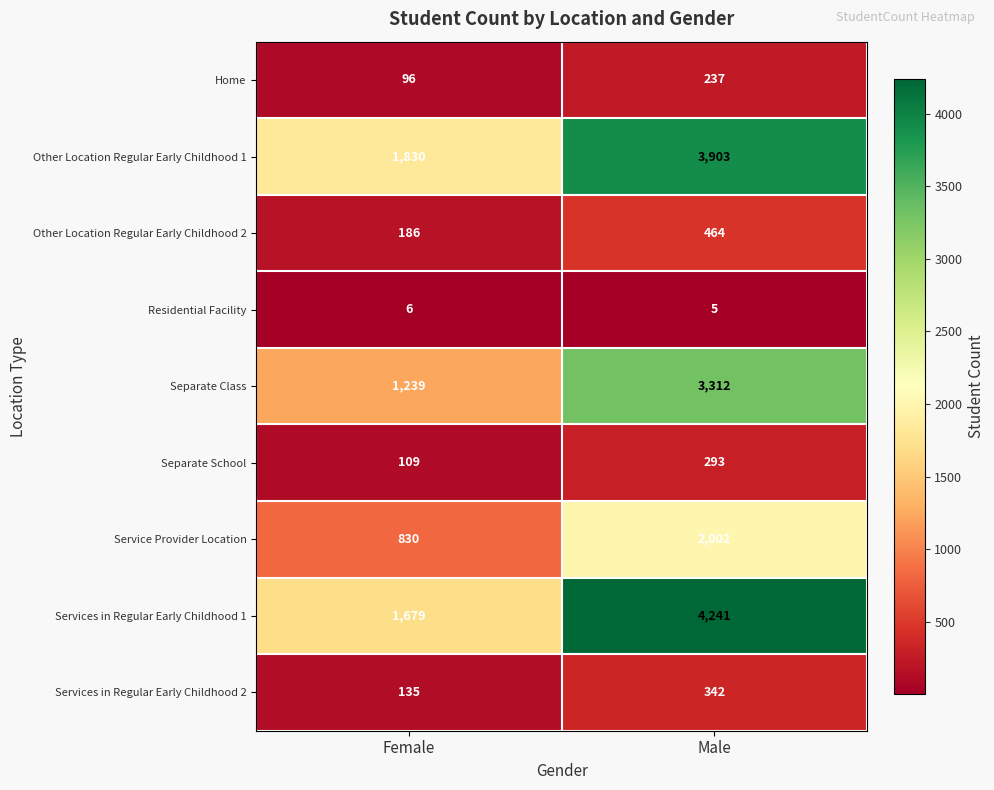

Reading left to right, list all the values displayed in this chart.

Home: Female=96	Male=237
Other Location Regular Early Childhood 1: Female=1830	Male=3903
Other Location Regular Early Childhood 2: Female=186	Male=464
Residential Facility: Female=6	Male=5
Separate Class: Female=1239	Male=3312
Separate School: Female=109	Male=293
Service Provider Location: Female=830	Male=2002
Services in Regular Early Childhood 1: Female=1679	Male=4241
Services in Regular Early Childhood 2: Female=135	Male=342